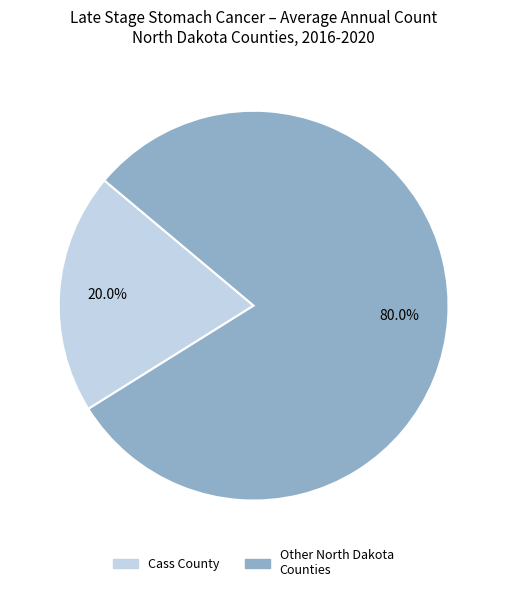

Does any single category account for the majority?

Yes